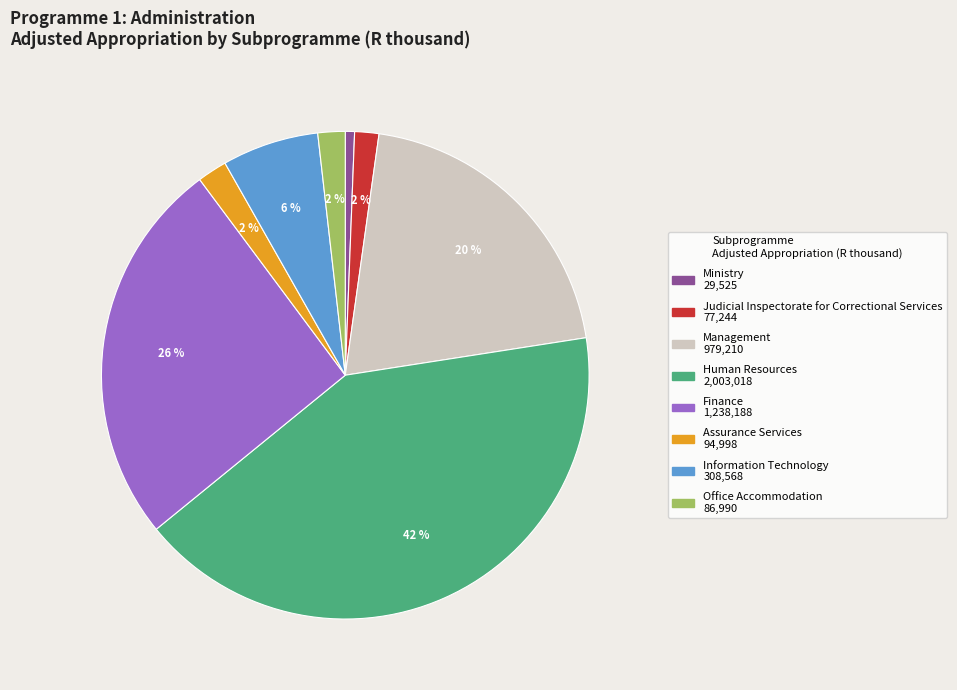

To the nearest percent, what is the difference between the largest and smallest slice percentages?

41%